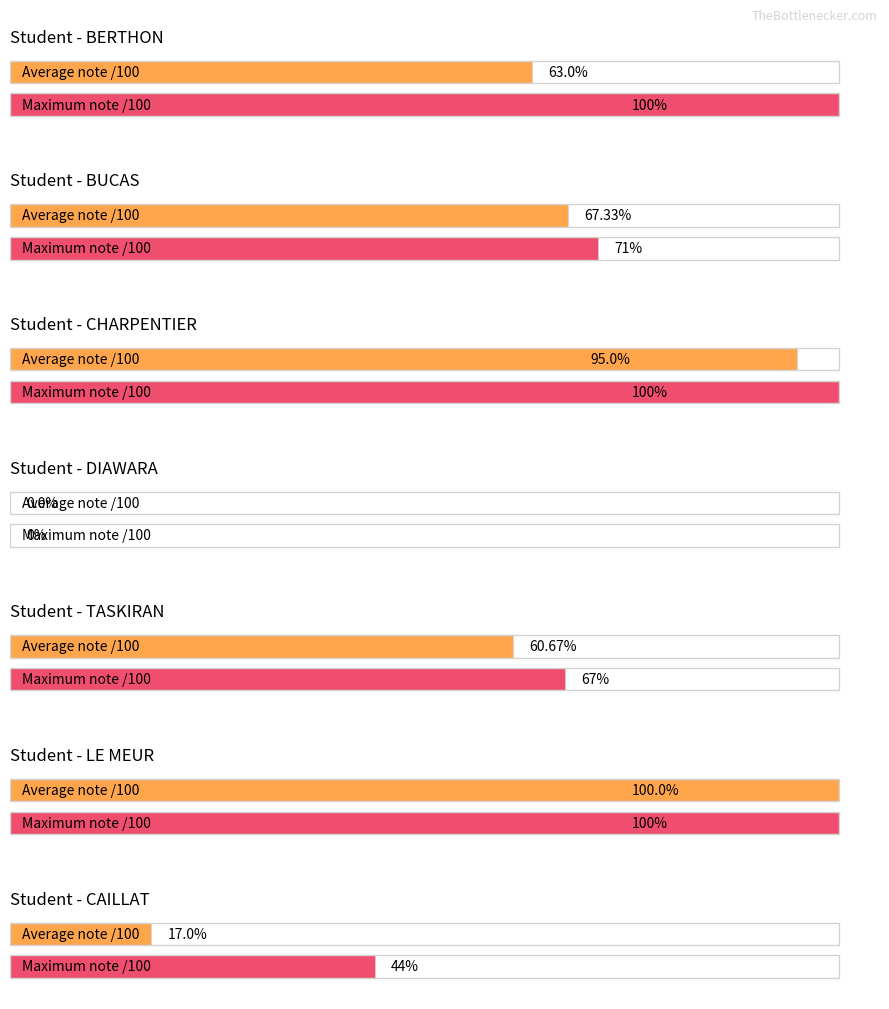

What position from the left is CAILLAT?

7